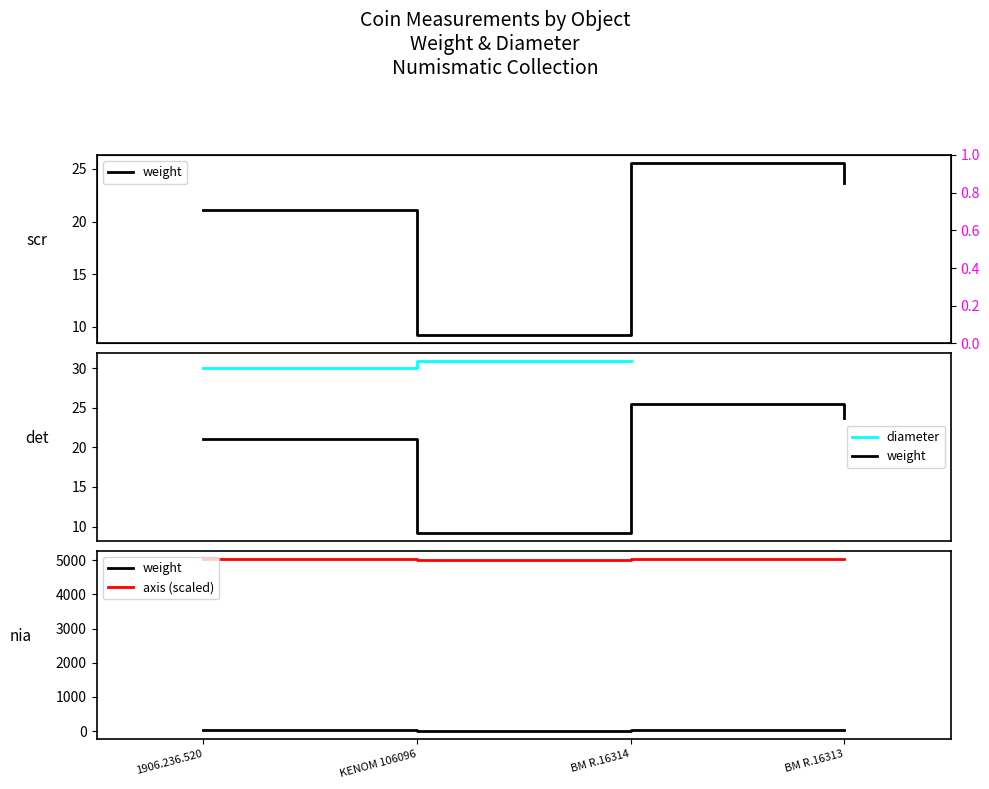

Does the chart display data point markers on the line(s)?

No